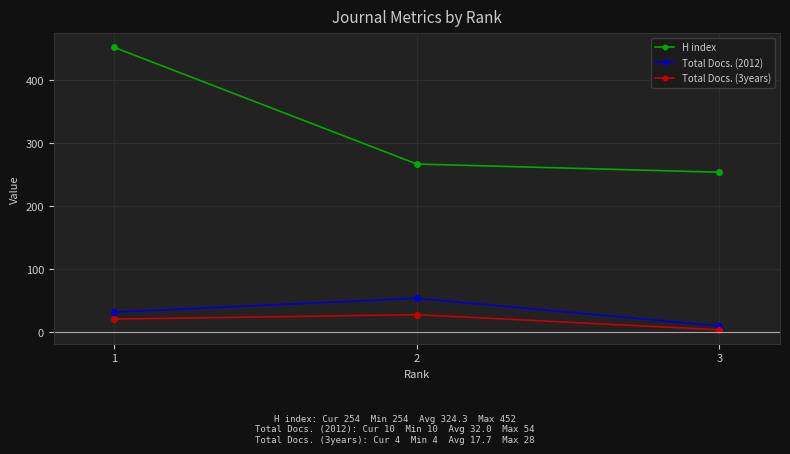

The Total Docs. (3years) series shows 47 at 2. True or false?

False